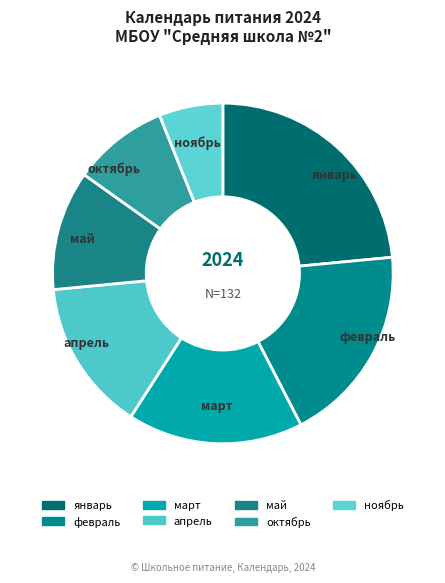

Which category has the smallest portion of the pie?

ноябрь